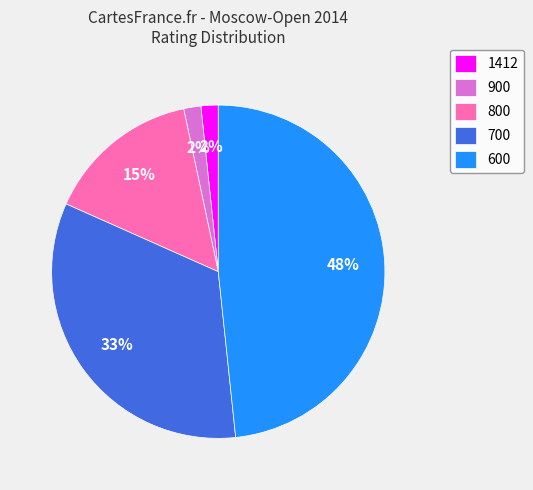

Is it true that 800 is 26% of the pie?

False